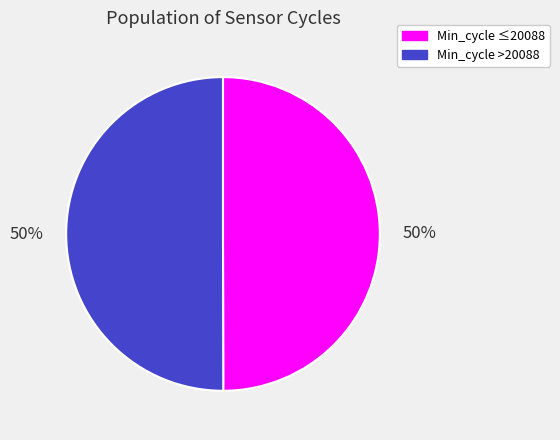

To the nearest percent, what is the combined percentage of Min_cycle ≤20088 and Min_cycle >20088?

100%